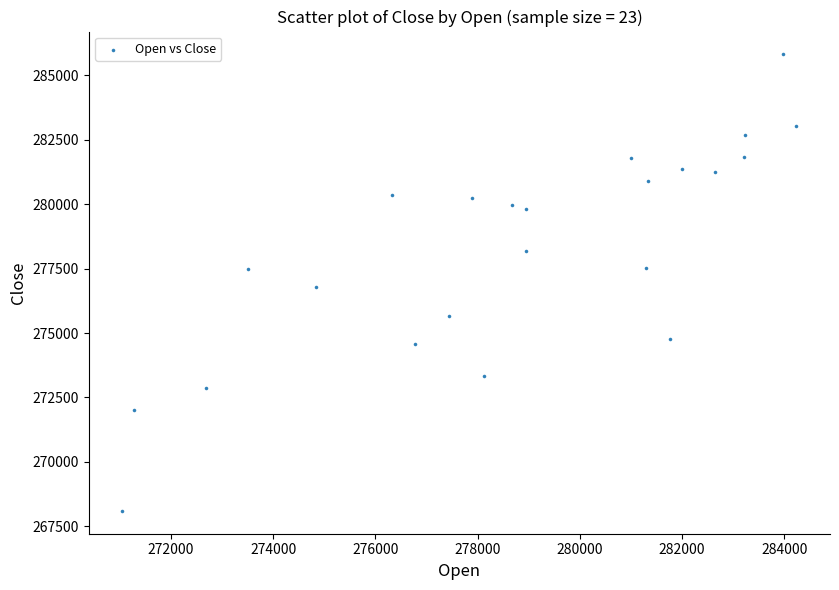

What is the range of X values (max minus min)?

13184